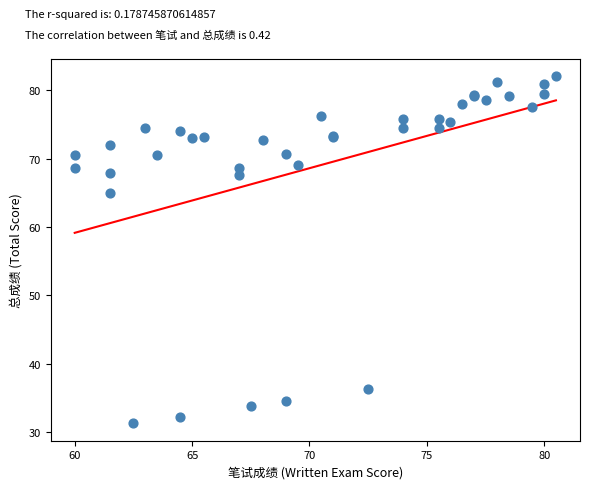

What Y value in the scatter plot is closest to 56?

65.0